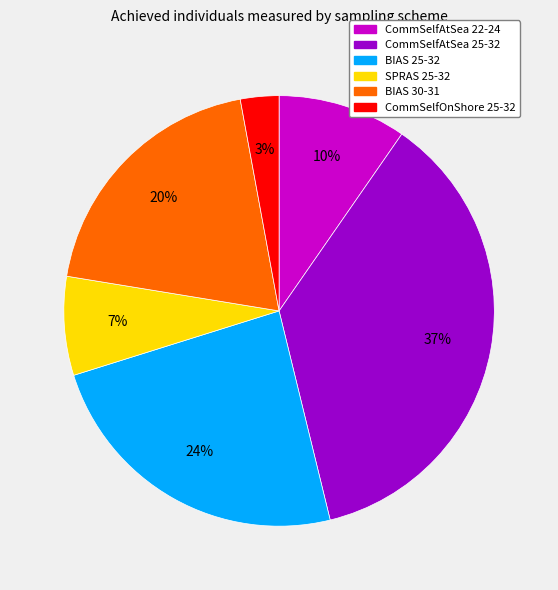

Is it true that SPRAS 25-32 is 7% of the pie?

True